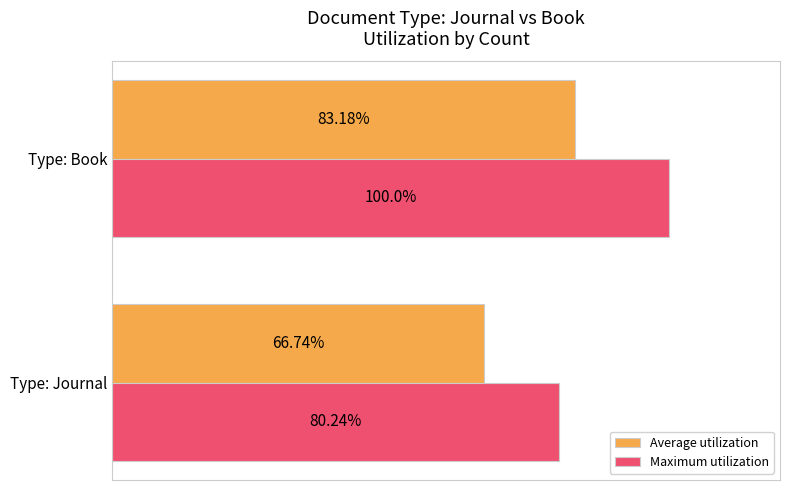

Which series has the largest total across all categories?

Maximum utilization